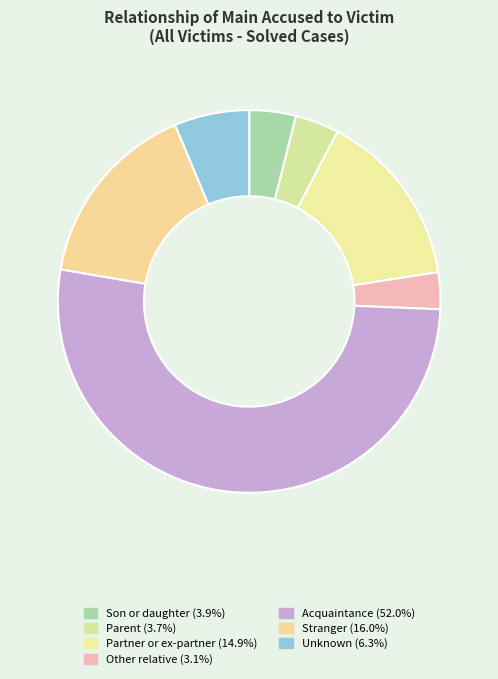

True or false: Unknown accounts for 12% of the total.

False